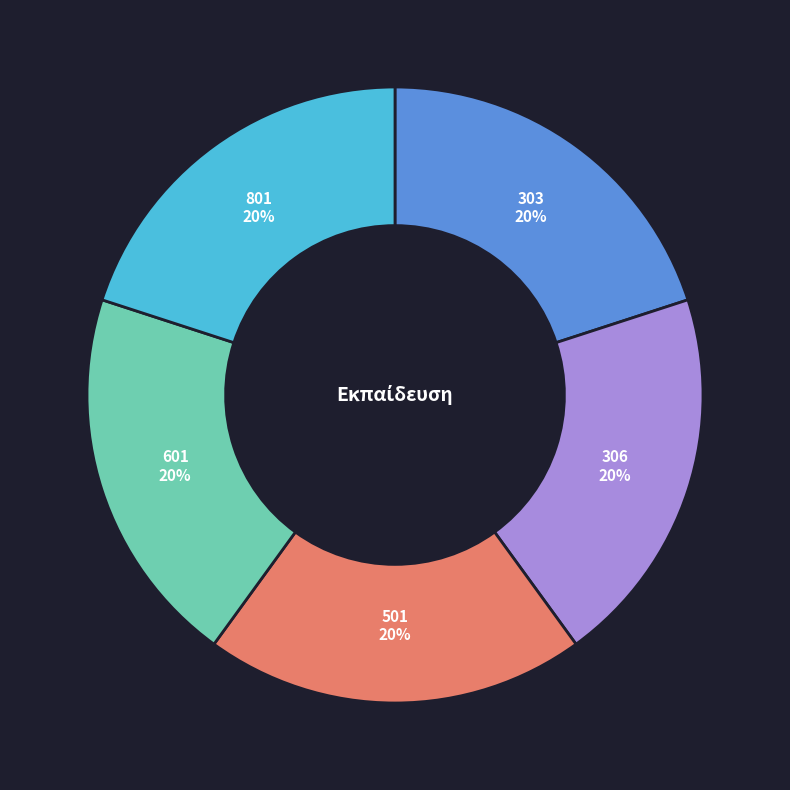

Is the sum of 501 and 306 greater than half?

No